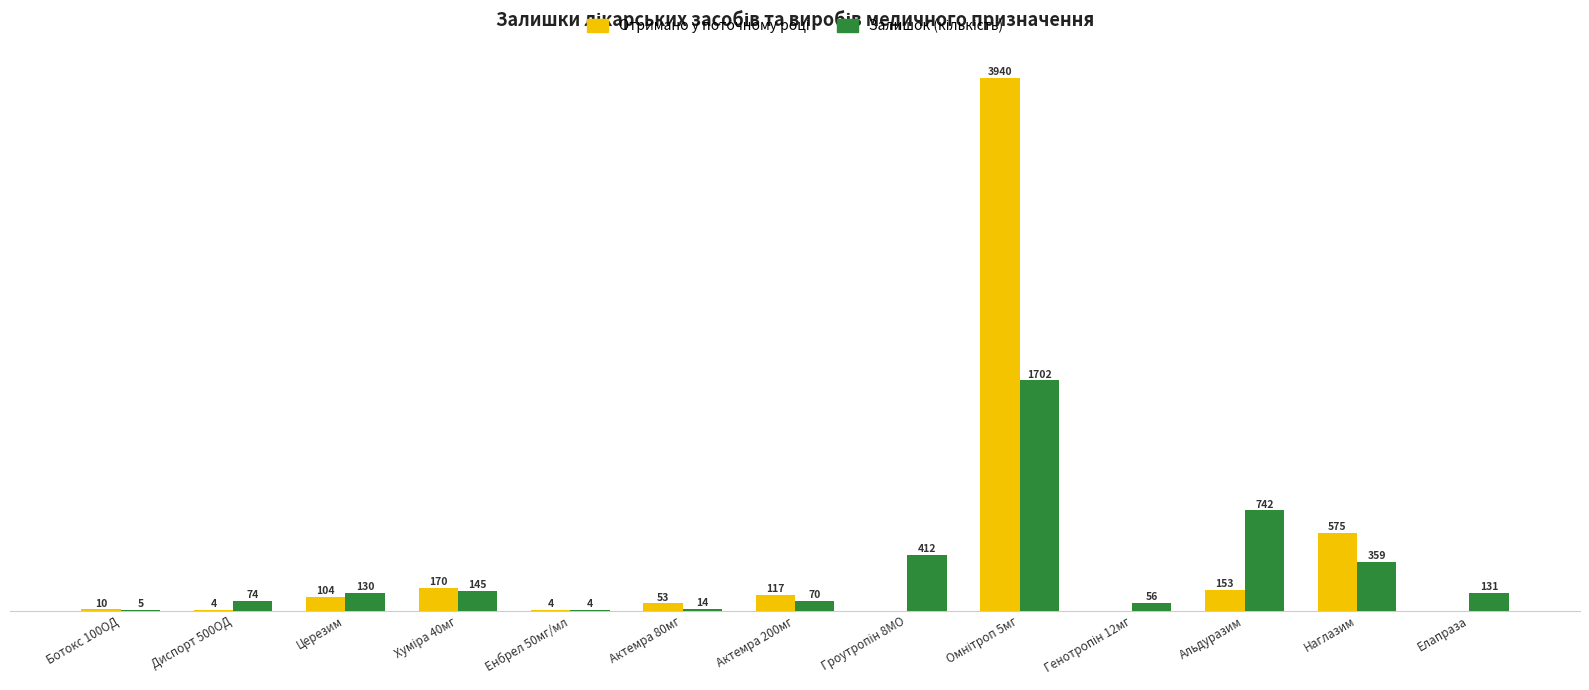

Reading left to right, what are all the values shown in this chart?

Отримано у поточному році: 10	4	104	170	4	53	117	0	3940	0	153	575	0
Залишок (кількість): 5	74	130	145	4	14	70	412	1702	56	742	359	131